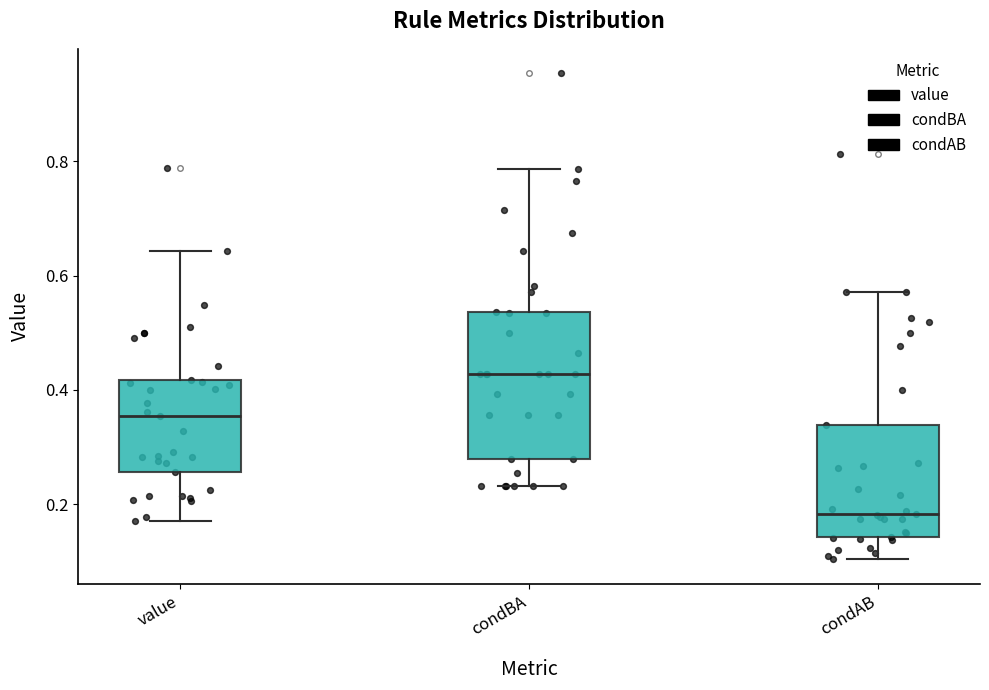

Where is the upper edge of the box for condAB on the y-axis? The values are not printed on the chart, so give them approximately, as read against the axis.

0.34